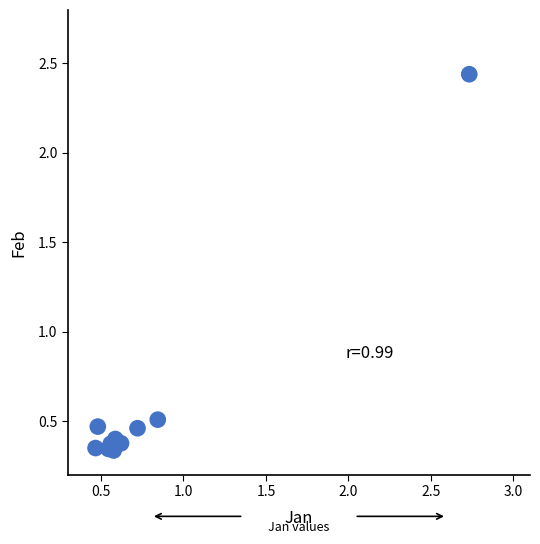

What is the range of Y values (max minus min)?

2.1